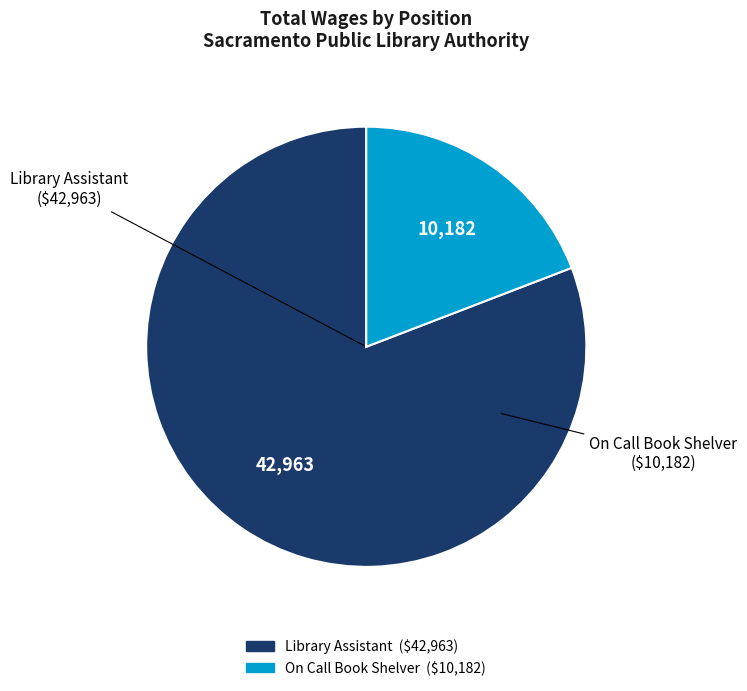

Does any single category account for the majority?

Yes